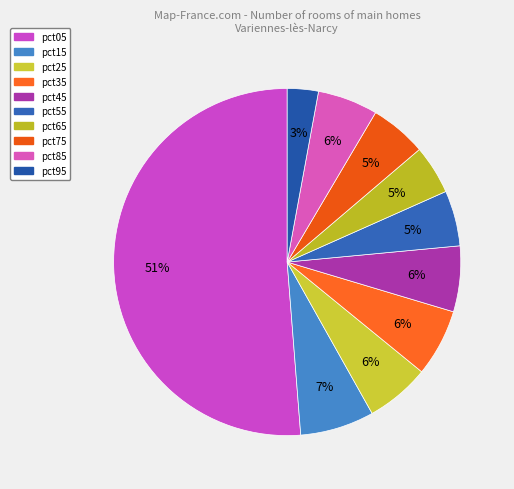

How many slices are in this pie chart?

10